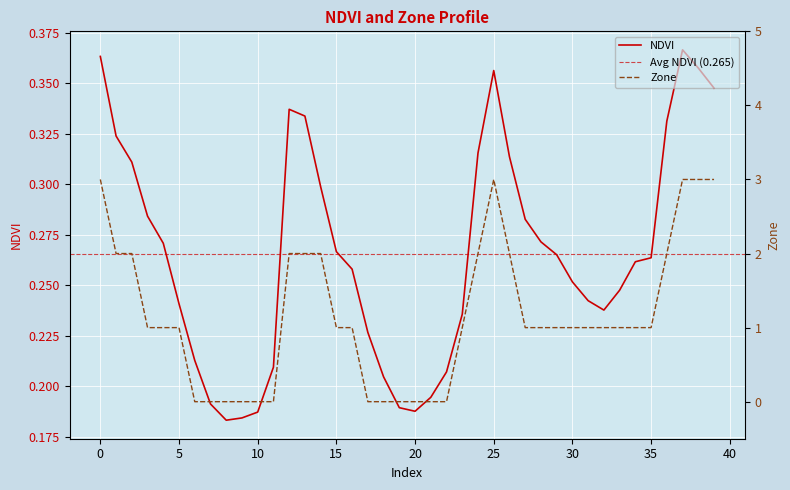

Which label corresponds to the smallest value in the chart?

6